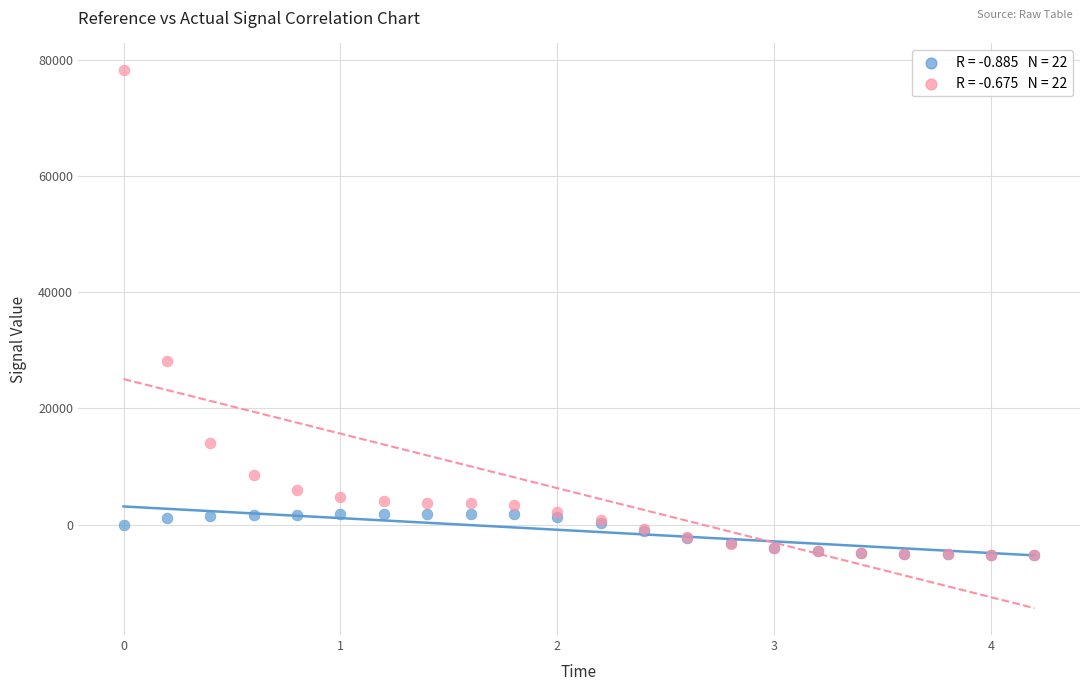

Across all series, what Y value is closest to 36502?

28212.1